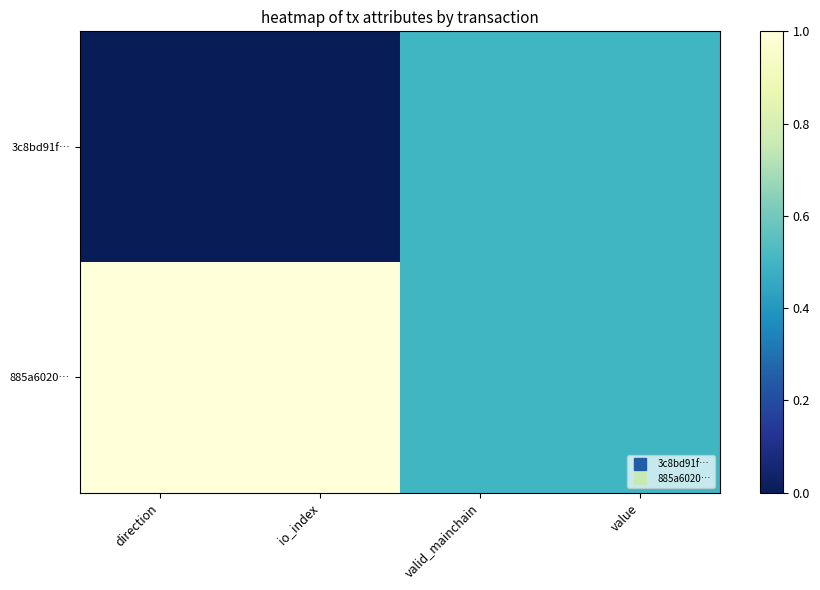

List the series in order of their overall mean, lowest first.

3c8bd91f…, 885a6020…